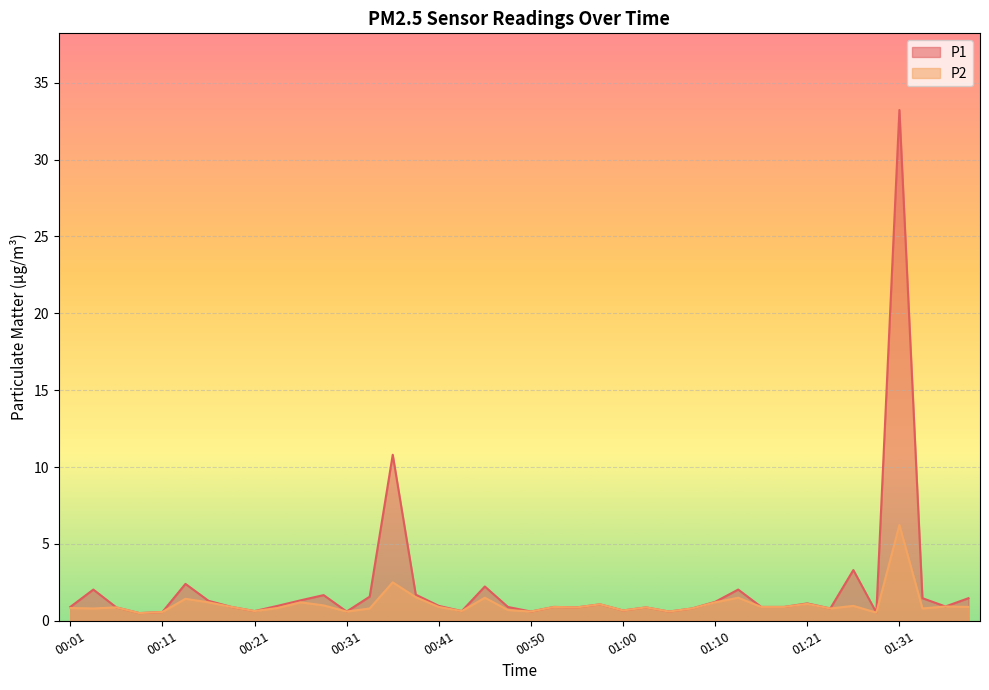

True or false: P1 and P2 intersect in this chart.

False